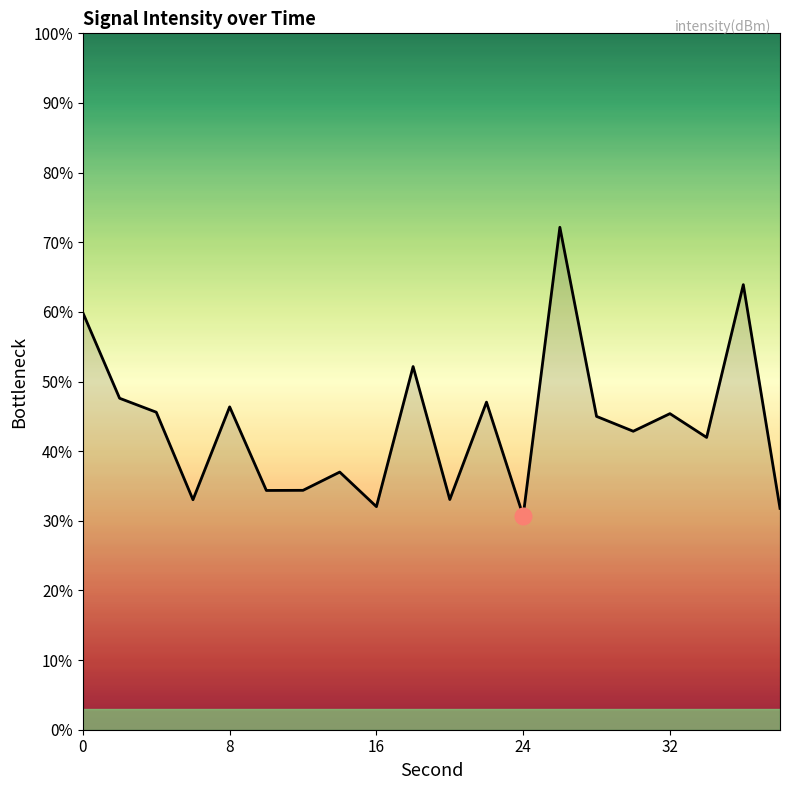

What is the greatest value displayed?

72.1